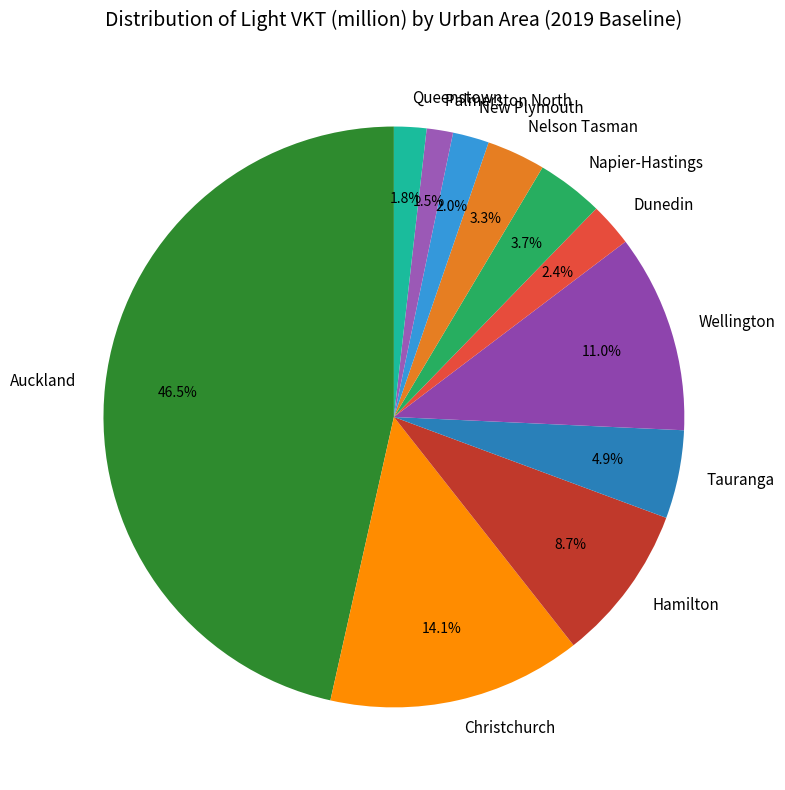

Is it true that Napier-Hastings is 17% of the pie?

False